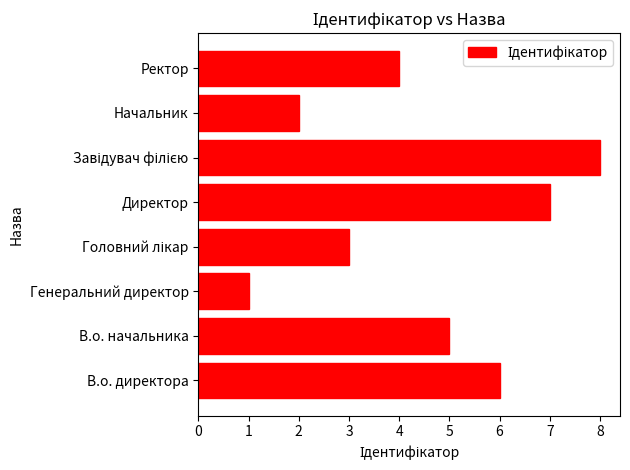

How many values are between 3 and 7?

5